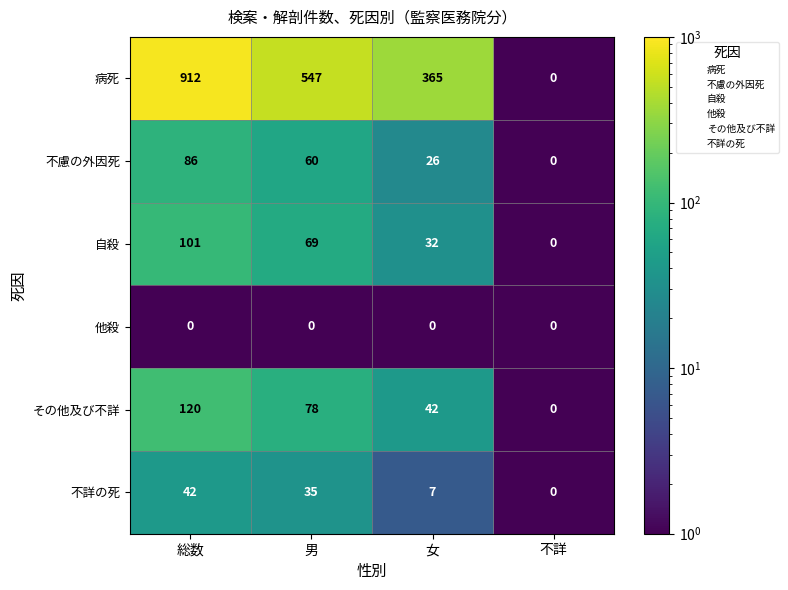

Count the その他及び不詳 values in the range 42 to 120.

3